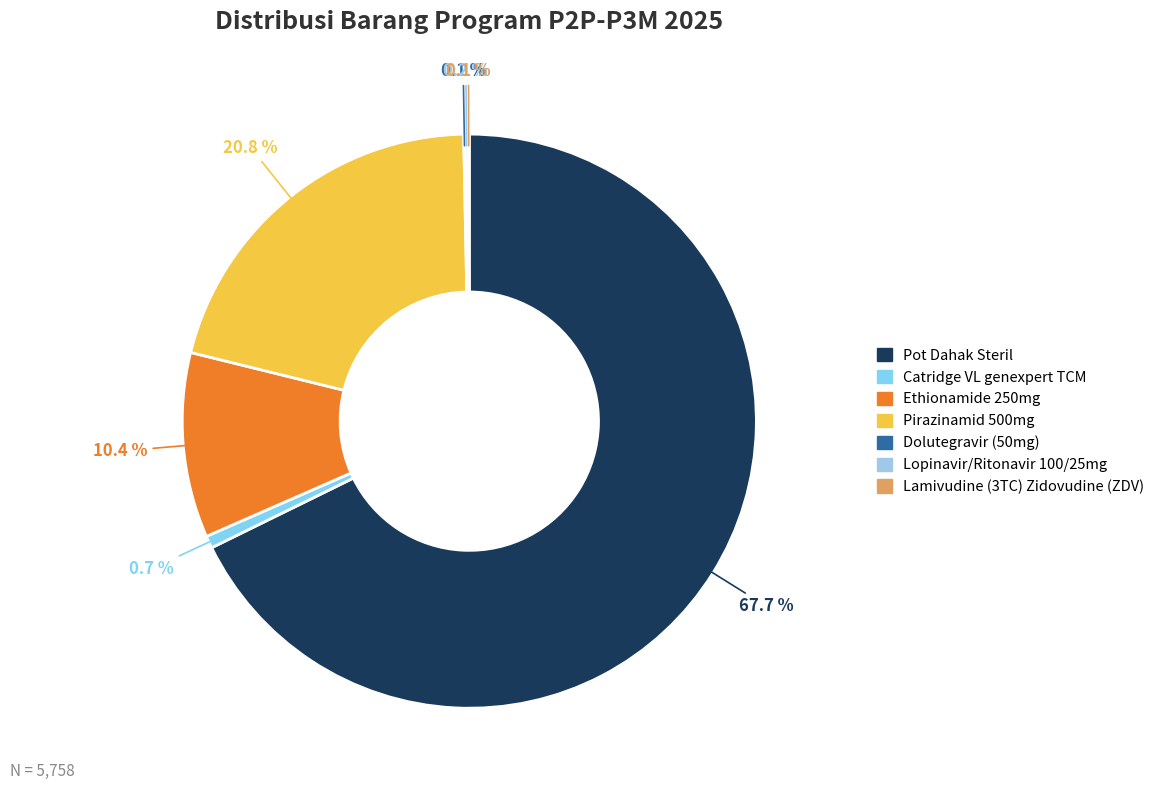

Is Pot Dahak Steril the majority of the pie?

Yes